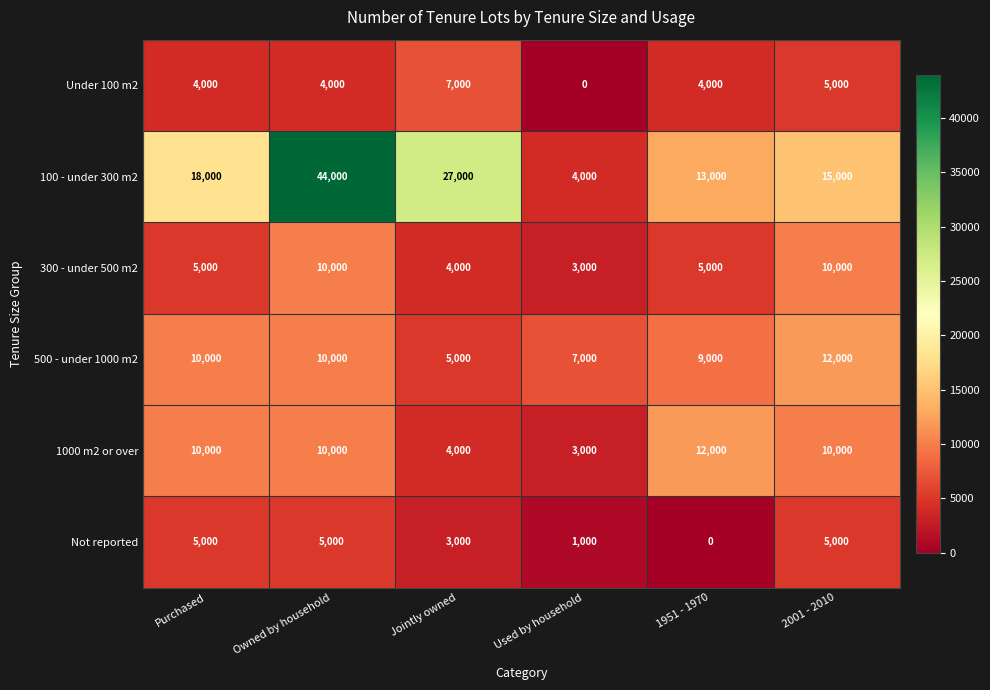

Which category has the lowest value in the 300 - under 500 m2 series?

Used by household